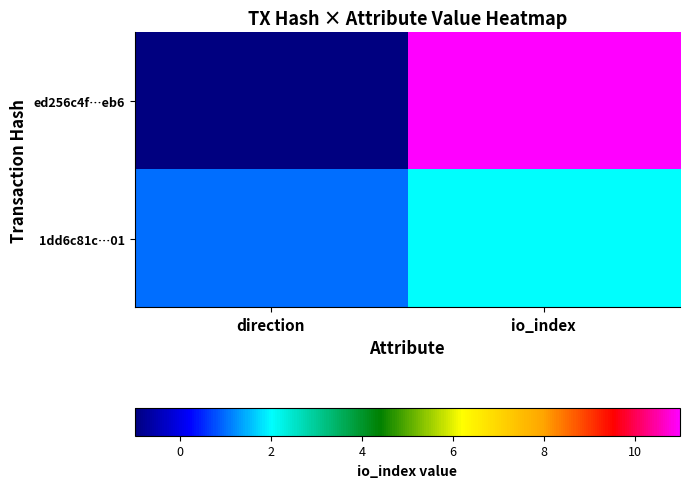

Reading left to right, what are all the values shown in this chart?

ed256c4f…eb6: direction=-1	io_index=11
1dd6c81c…01: direction=1	io_index=2